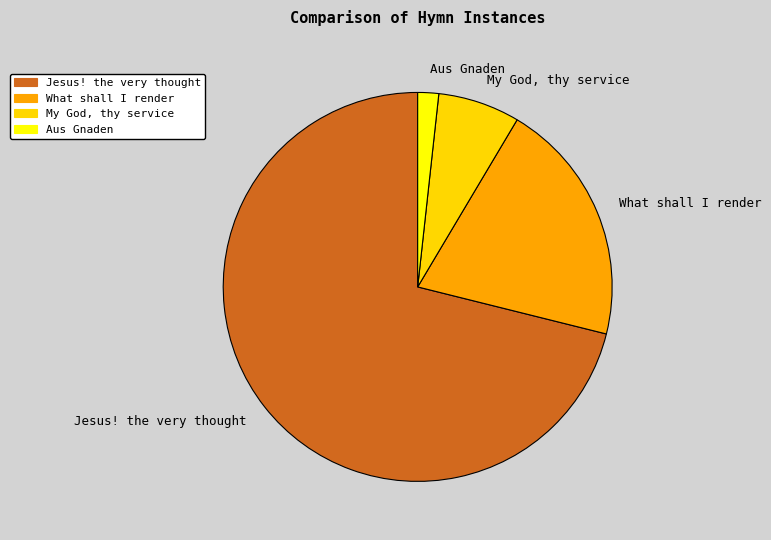

Combined, do Jesus! the very thought and Aus Gnaden account for over 50%?

Yes